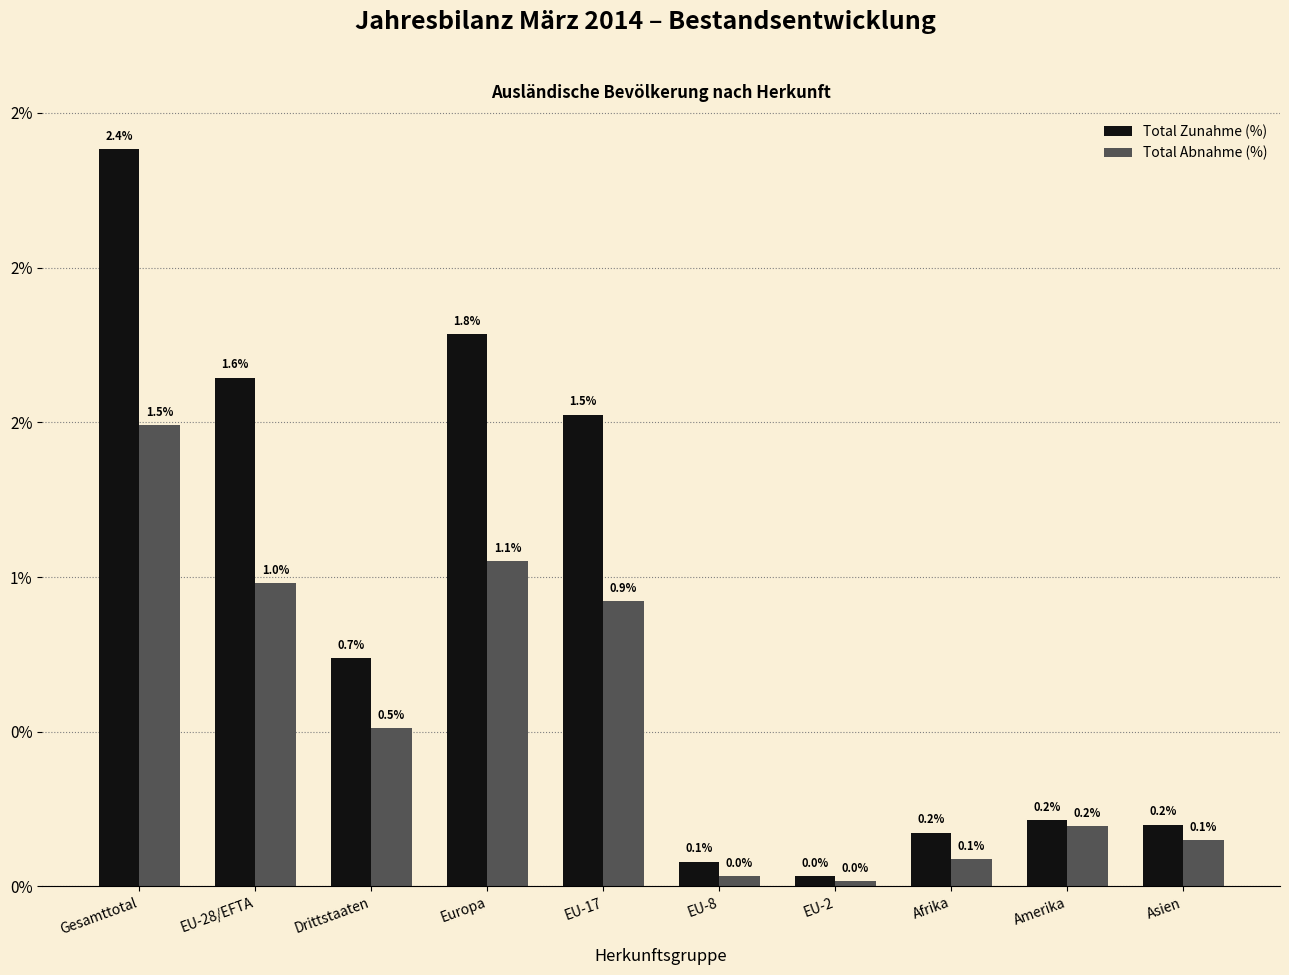

Reading left to right, list all the values displayed in this chart.

Total Zunahme (%): Gesamttotal=2.4	EU-28/EFTA=1.6	Drittstaaten=0.7	Europa=1.8	EU-17=1.5	EU-8=0.1	EU-2=0.0	Afrika=0.2	Amerika=0.2	Asien=0.2
Total Abnahme (%): Gesamttotal=1.5	EU-28/EFTA=1.0	Drittstaaten=0.5	Europa=1.1	EU-17=0.9	EU-8=0.0	EU-2=0.0	Afrika=0.1	Amerika=0.2	Asien=0.1